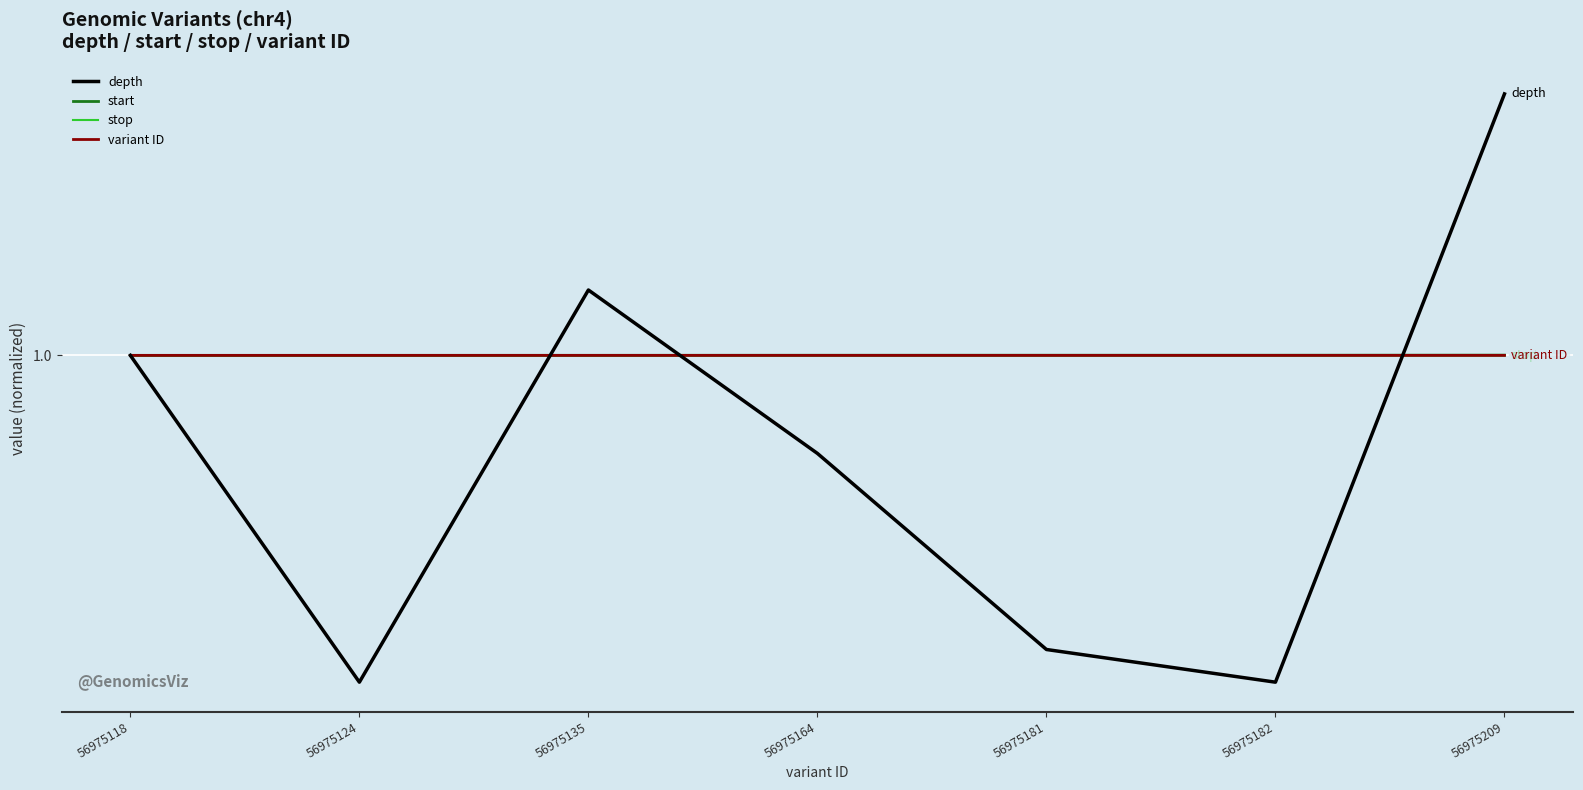

The depth series shows 0.4 at 56975164. True or false?

False